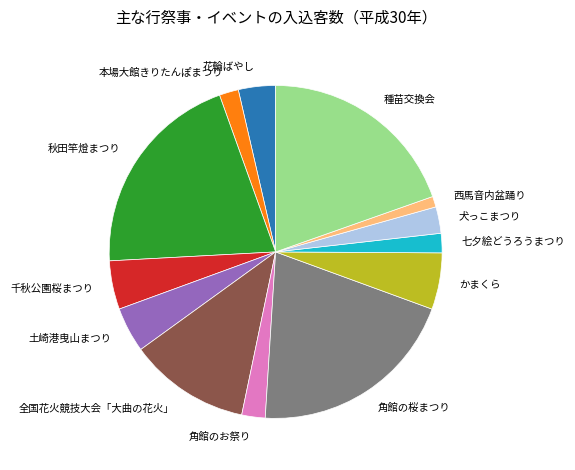

True or false: 種苗交換会 accounts for 34% of the total.

False